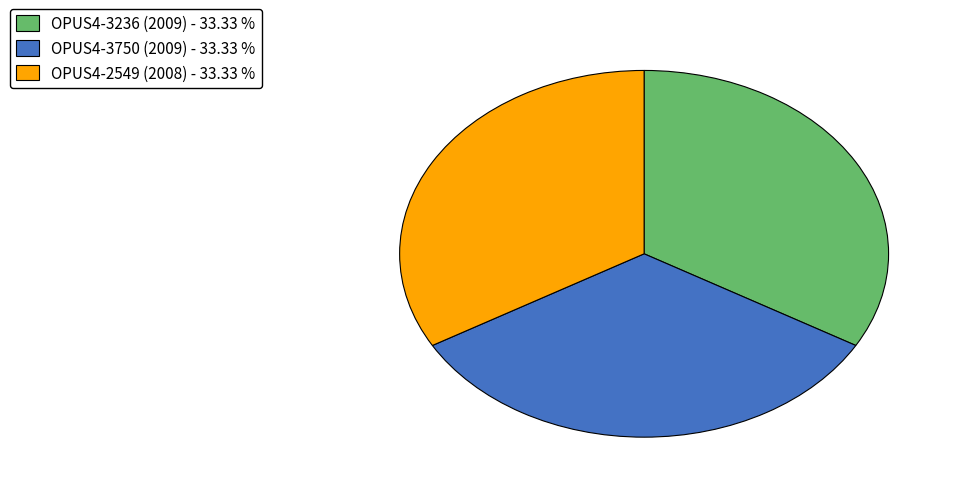

The OPUS4-2549 (2008) slice represents 41% of the pie. True or false?

False